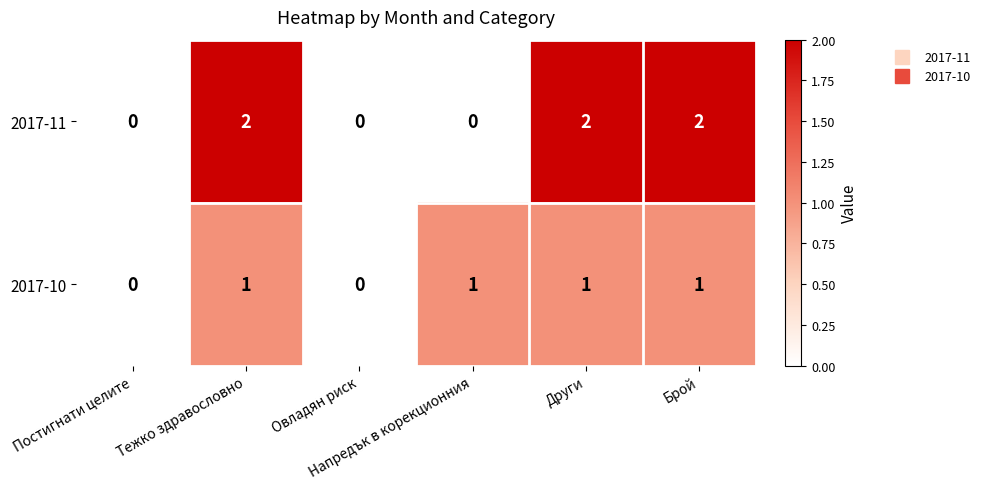

Which series has the largest range (max minus min)?

2017-11